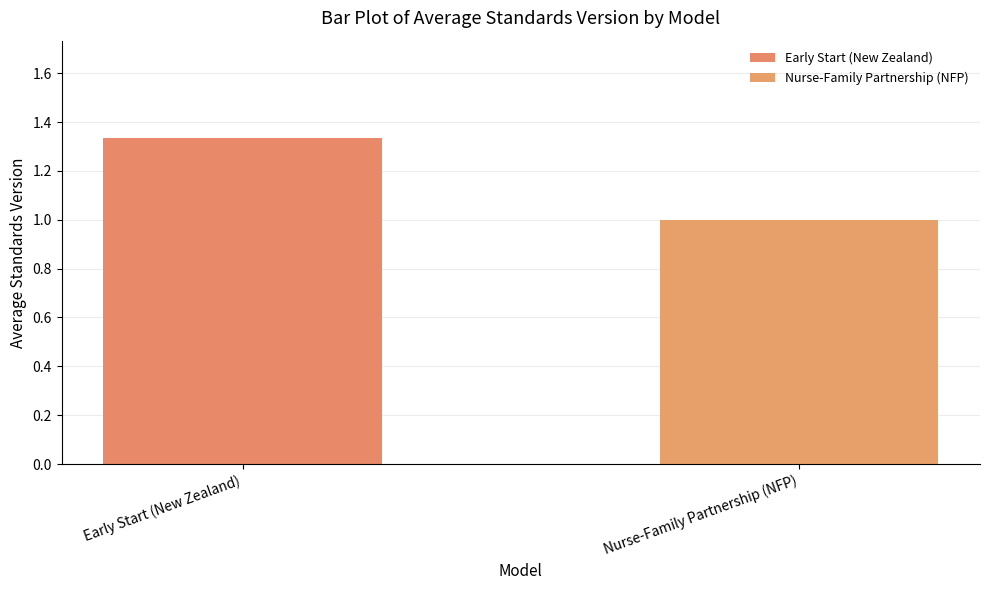

Which label corresponds to the largest value in the chart?

Early Start (New Zealand)